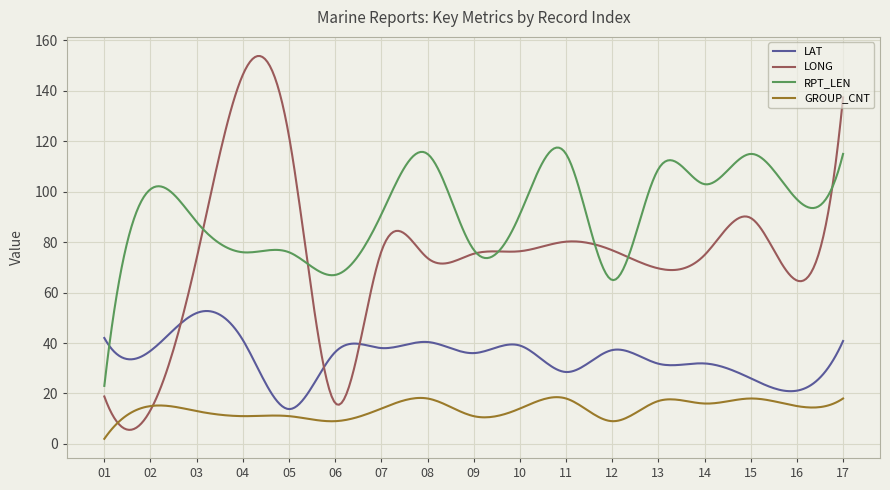

What is the maximum value shown in the chart?

153.8